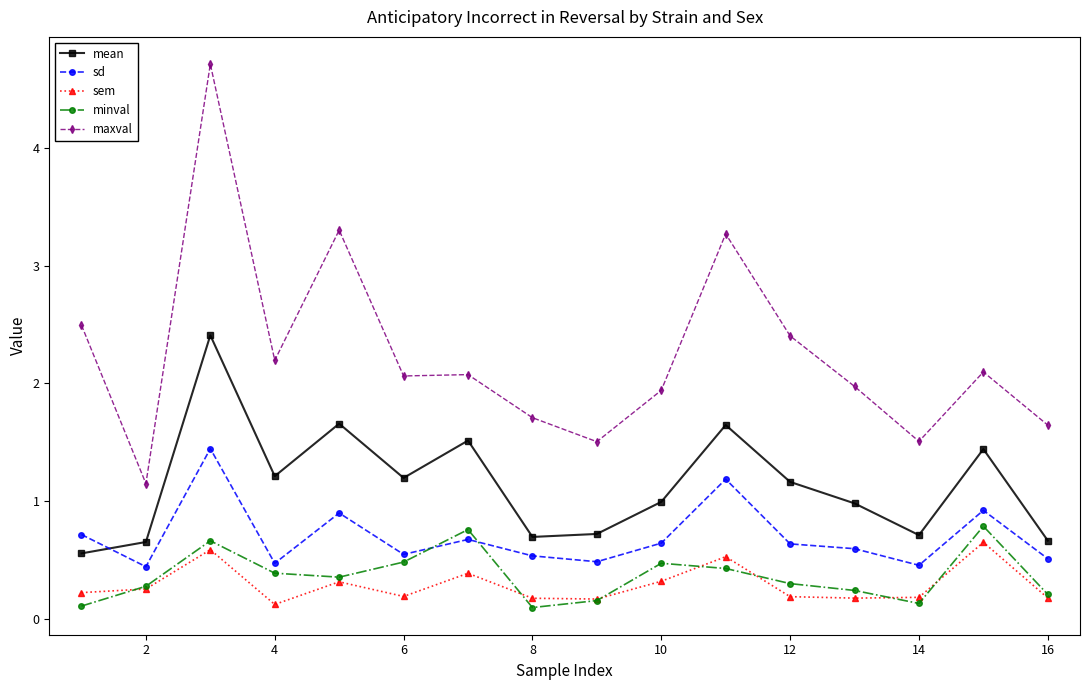

True or false: minval has more than 0 interior local peaks.

True